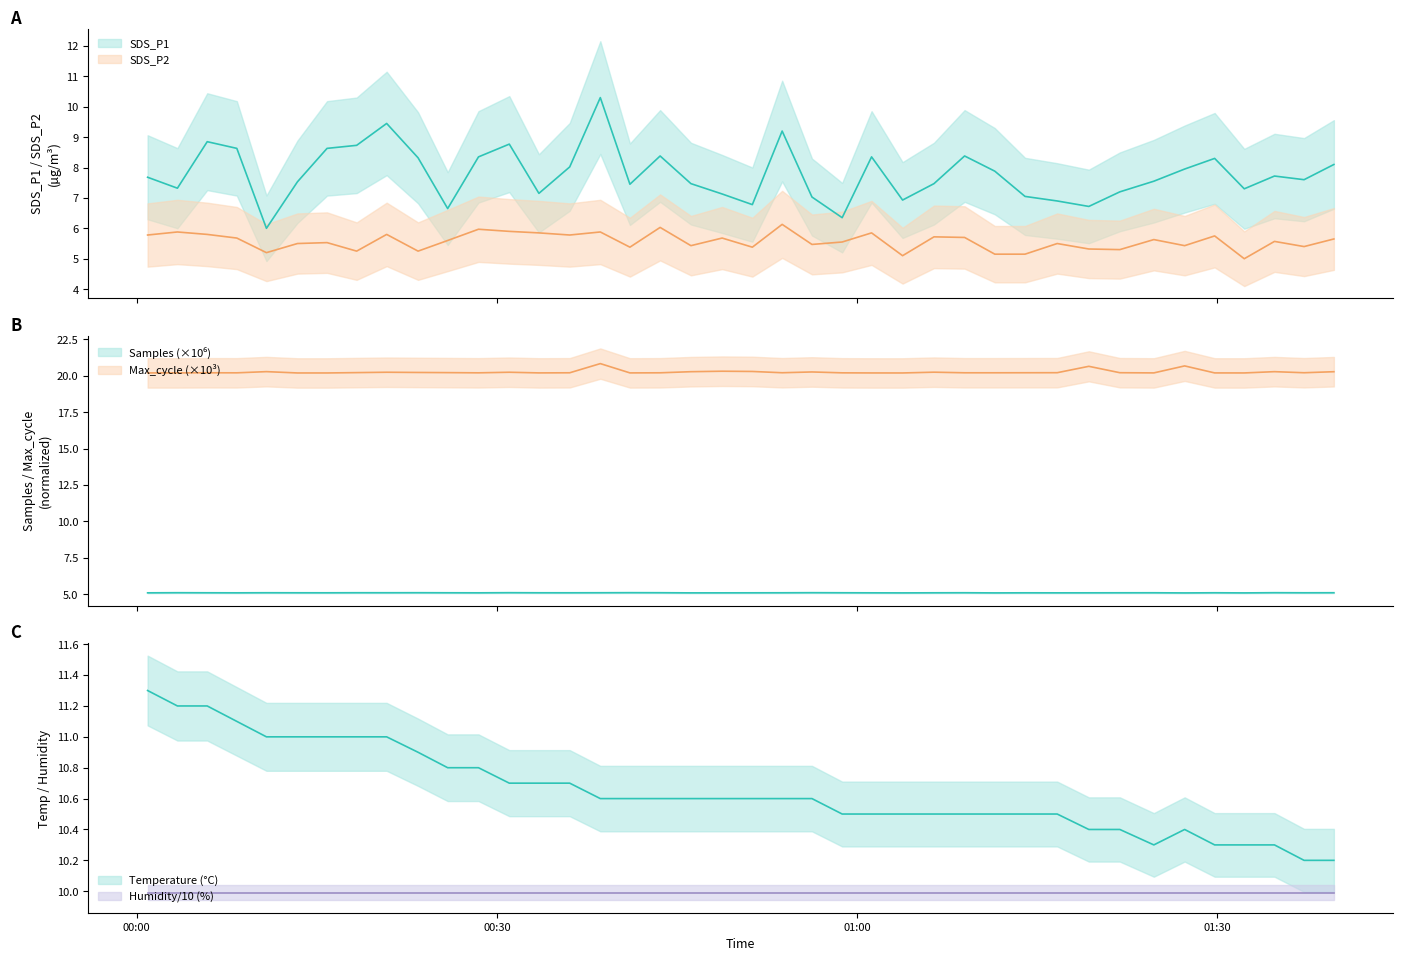

What is the value of the Temp point at the 26th from the left?

10.5